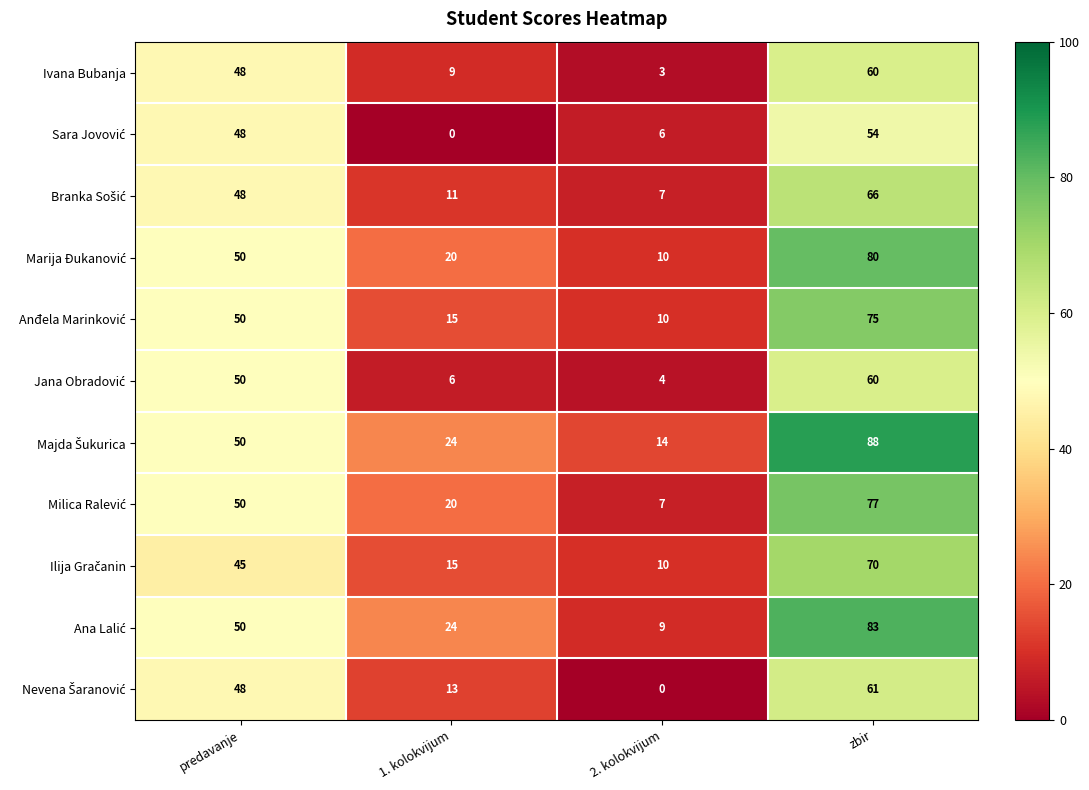

What is the difference between the highest and lowest values at 2. kolokvijum?

14